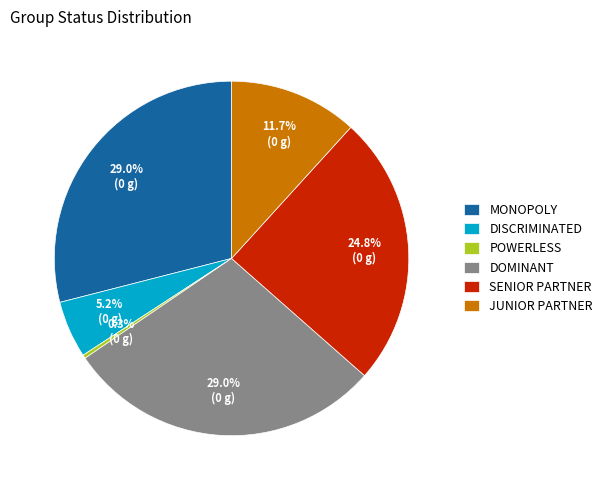

Is it true that JUNIOR PARTNER is 12% of the pie?

True